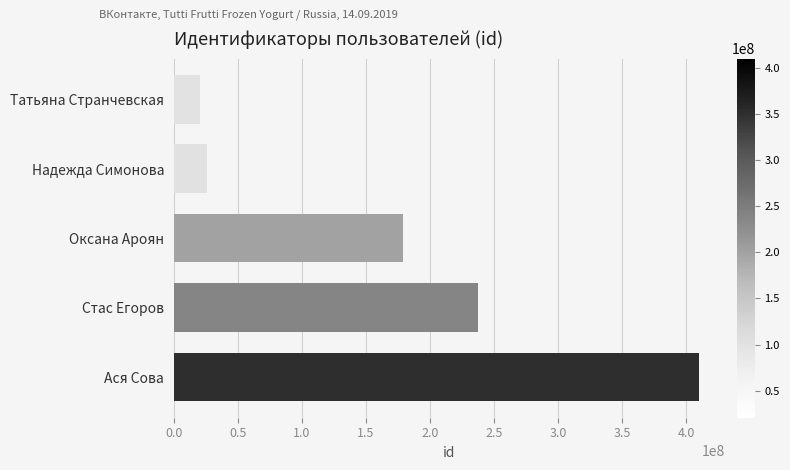

What is the minimum value shown in the chart?

20807000